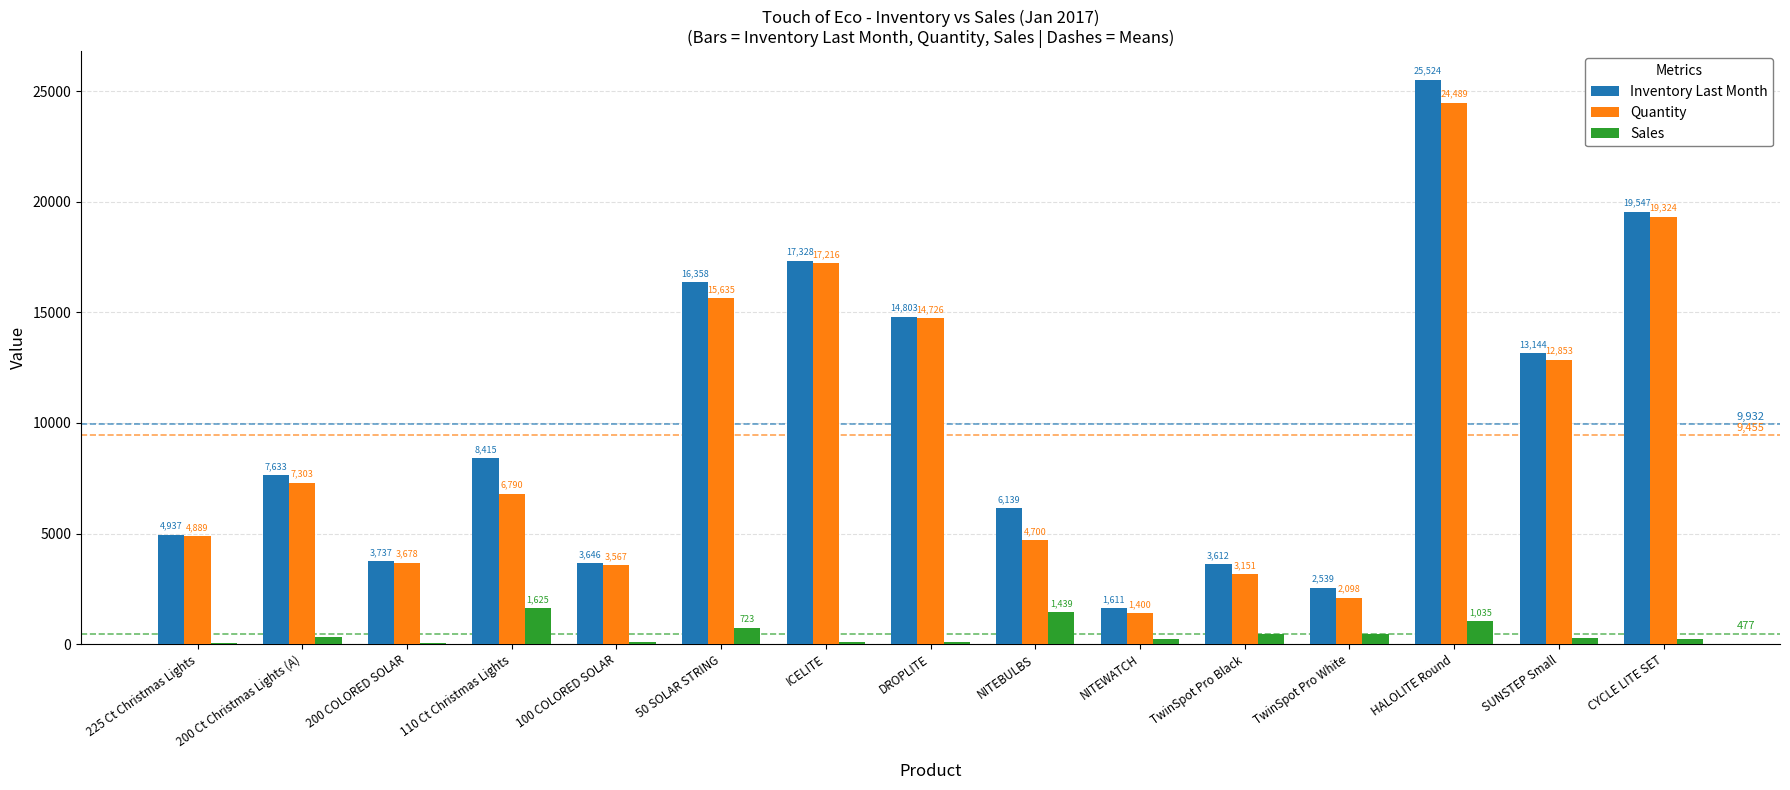

What is the greatest value displayed?

25524